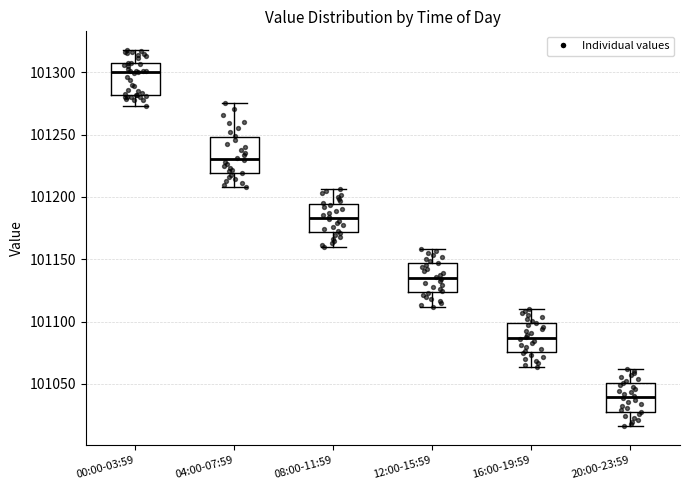

Where does the median line of the box for 08:00-11:59 sit on the y-axis? The values are not printed on the chart, so give them approximately, as read against the axis.

101185